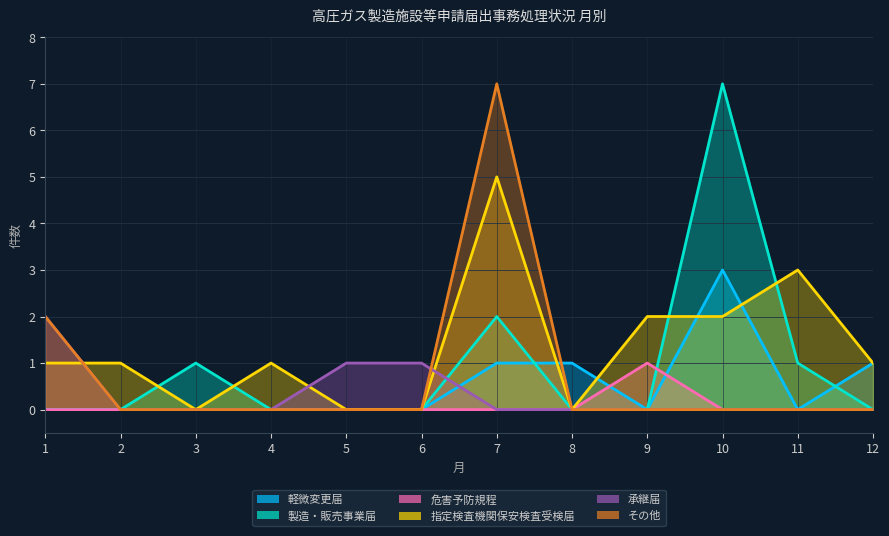

True or false: 危害予防規程 has a value of 0 at 12.

True